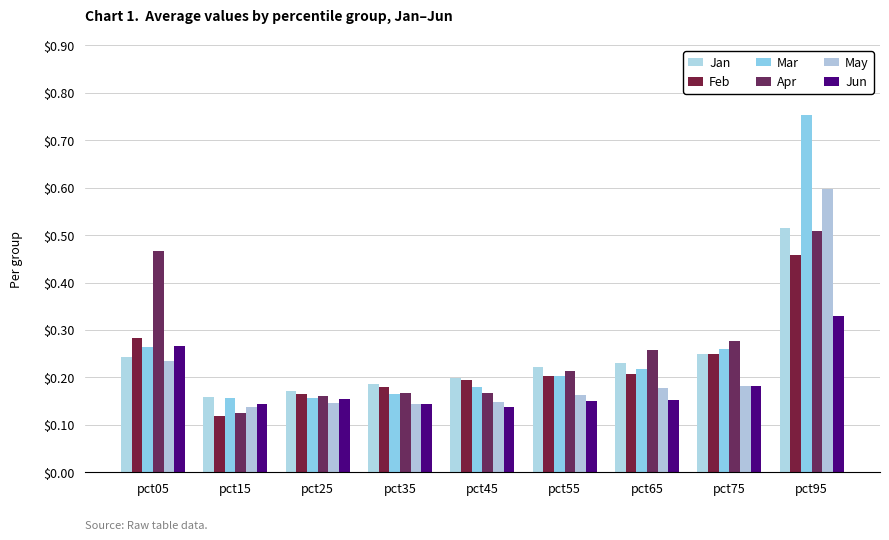

Does the chart contain any negative values?

No